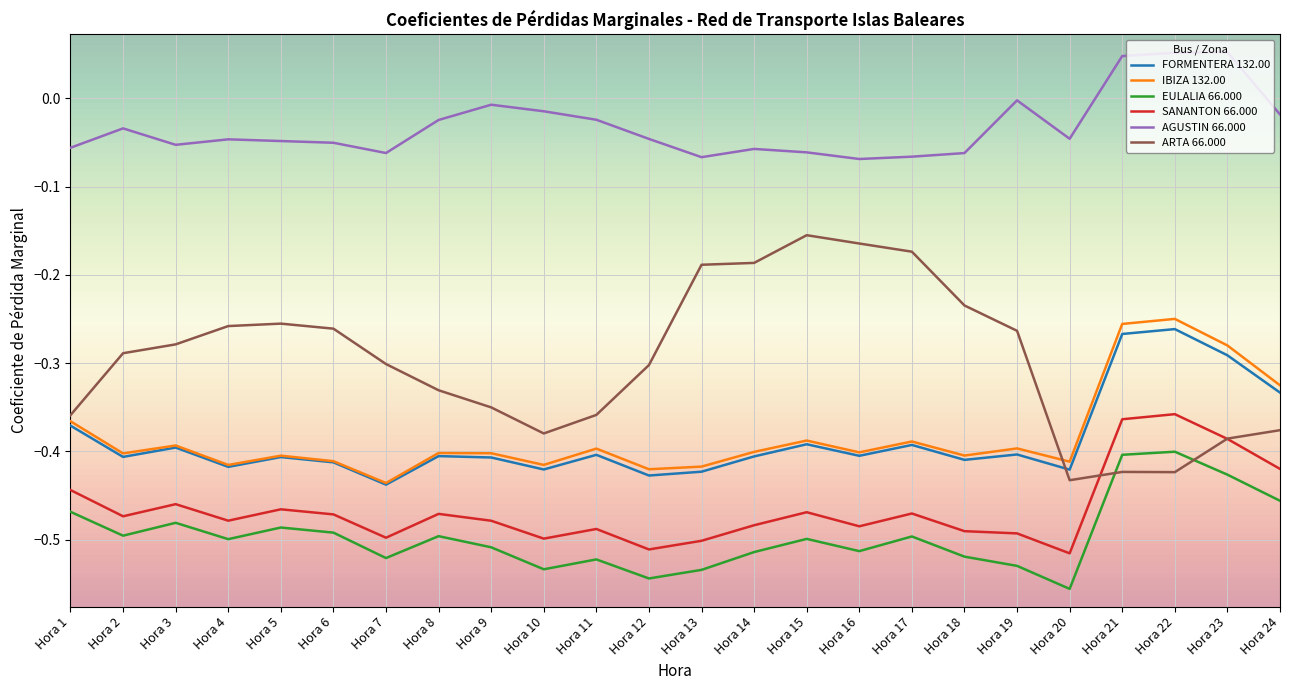

Which category has the highest value in the IBIZA 132.00 series?

Hora 22